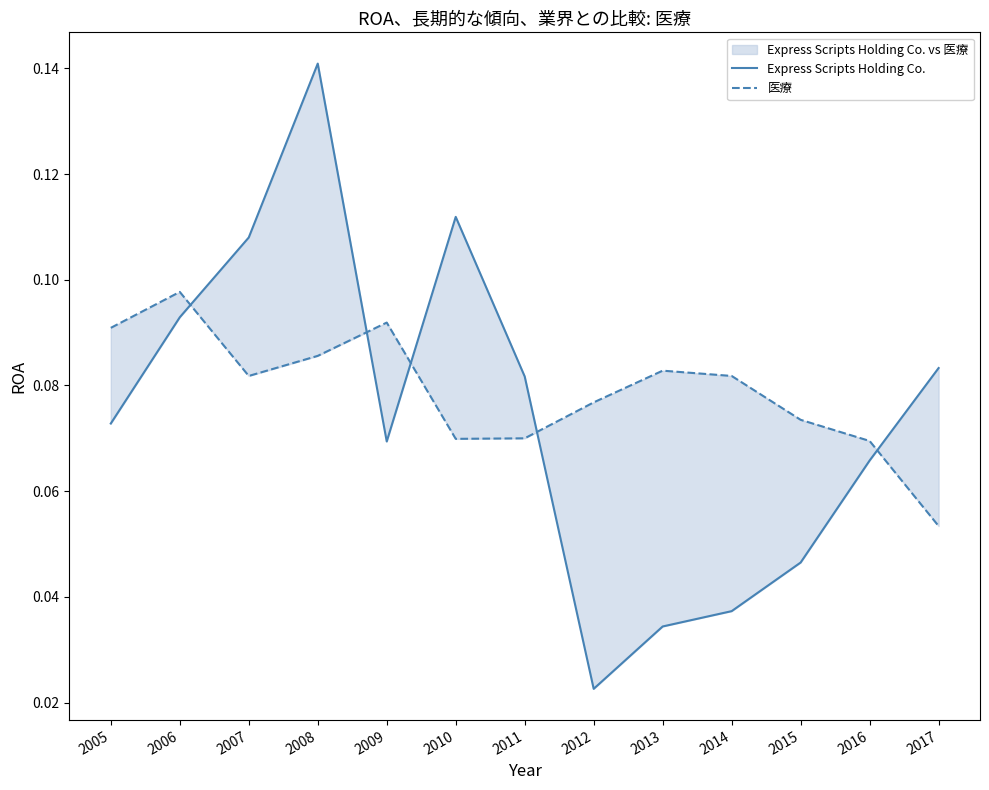

How many times do 医療 and Express Scripts Holding Co. cross each other?

5